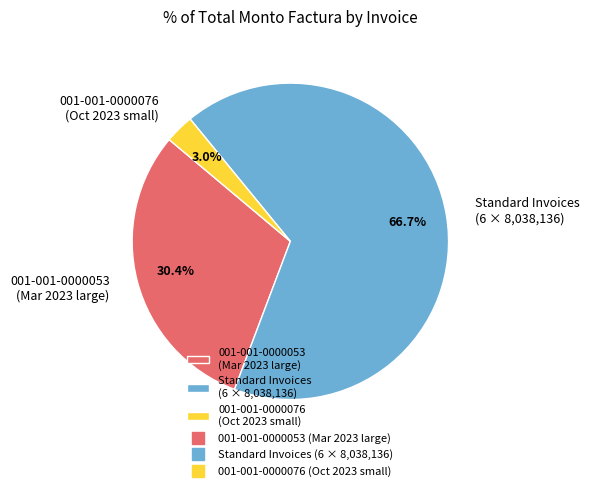

To the nearest percent, what is the average slice percentage?

33%